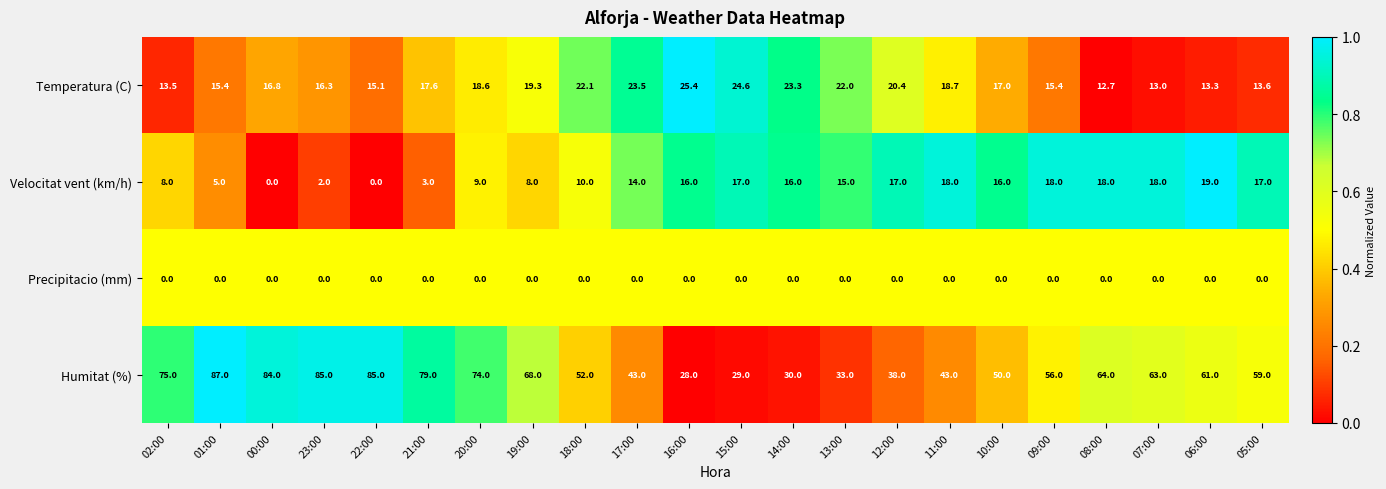

What is the spread (max minus min) of values at 08:00?

64.0